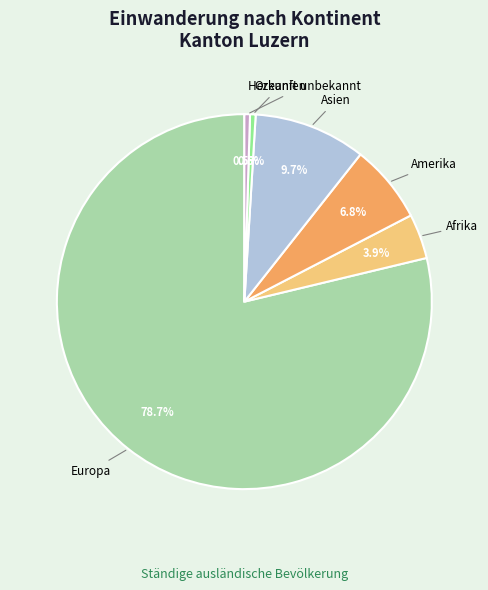

Which category has the biggest portion of the pie?

Europa